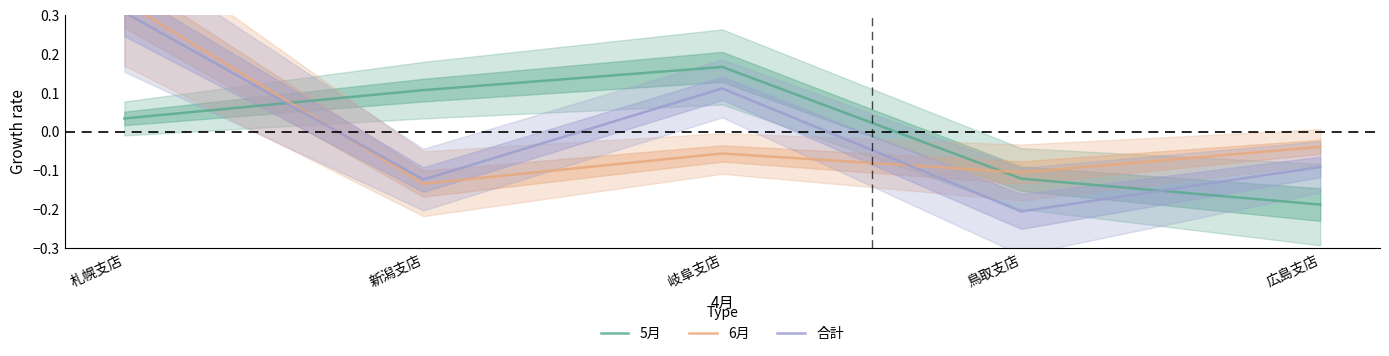

True or false: 6月 has a value of -0.0 at 広島支店.

True